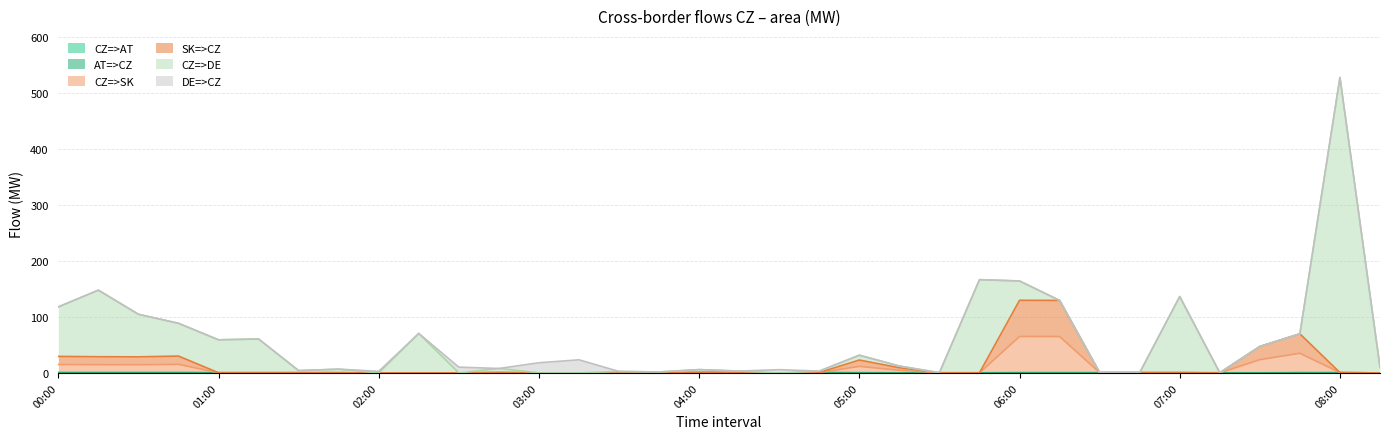

What is the label of the 19th point from the right?

03:45